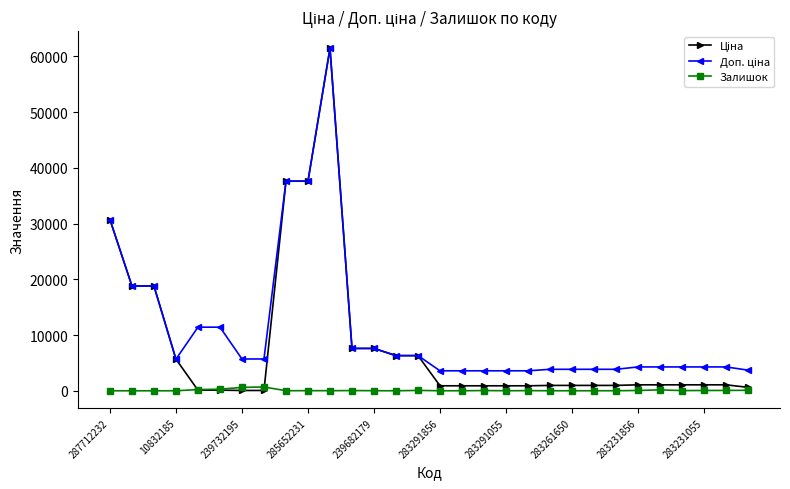

True or false: Залишок has more than 1 points higher than both neighbors.

True